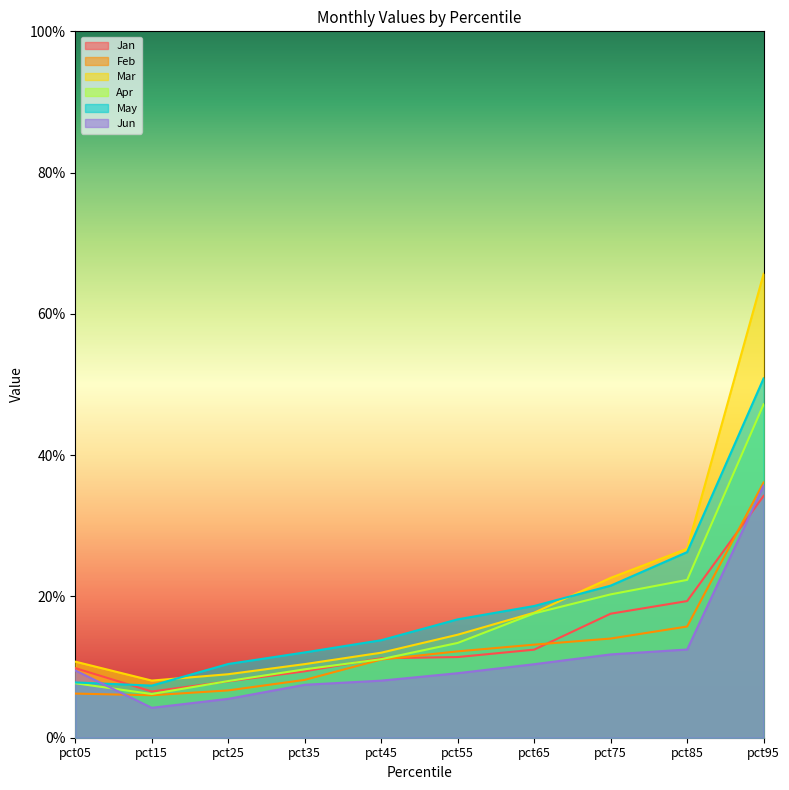

At how many categories does at least one series exceed 0?

10